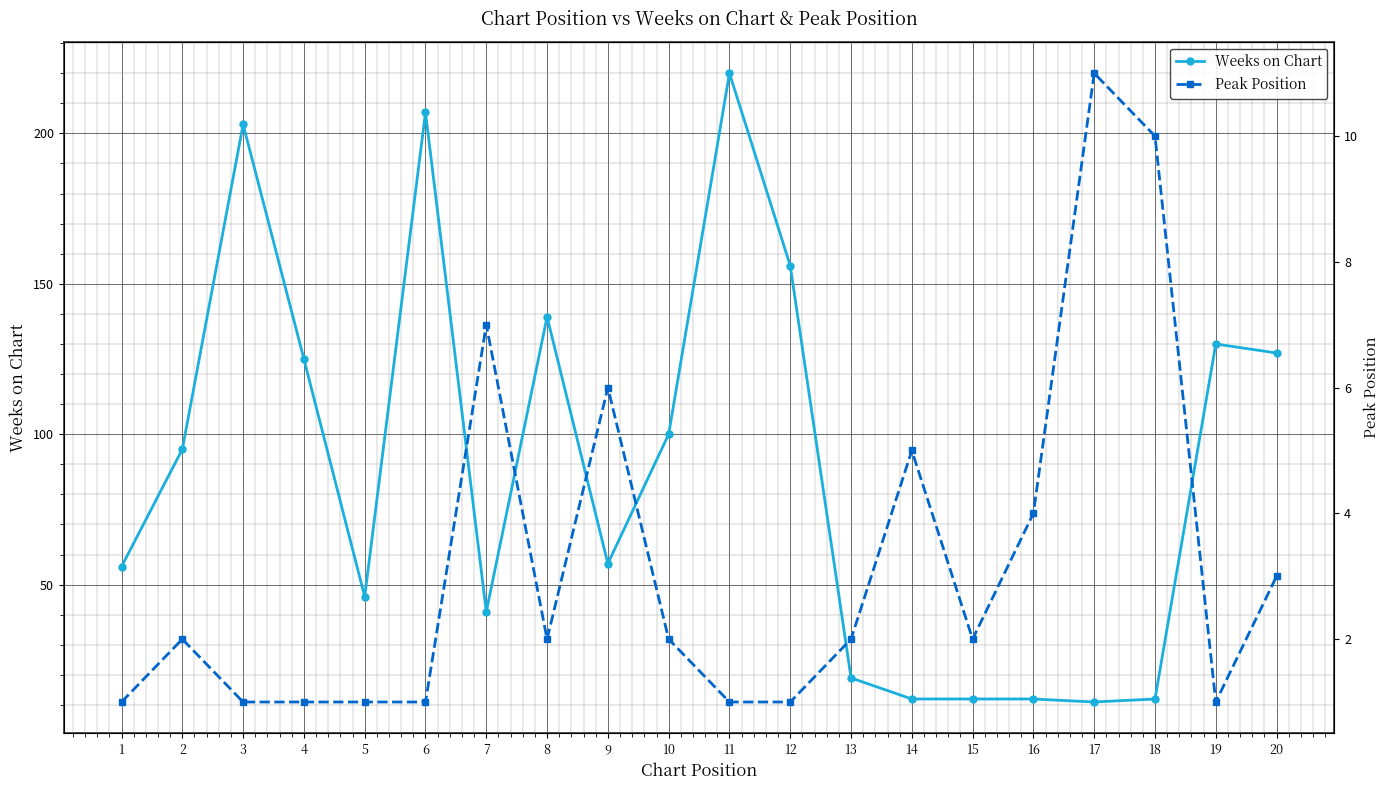

What is the value of the Weeks on Chart point at the 19th from the left?

130